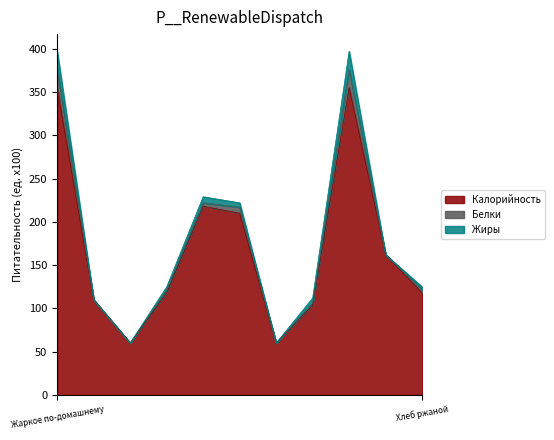

True or false: Калорийность has more than 2 interior local peaks.

False